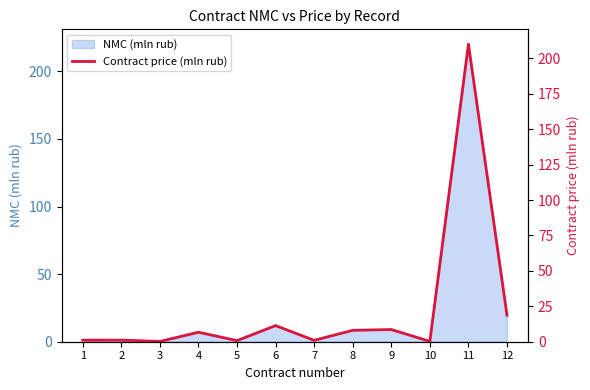

Reading left to right, transcribe all the data shown in this chart.

1=1.1	2=1.1	3=0.2	4=6.7	5=0.8	6=11.4	7=1.0	8=8.0	9=8.6	10=0.3	11=210.0	12=18.7